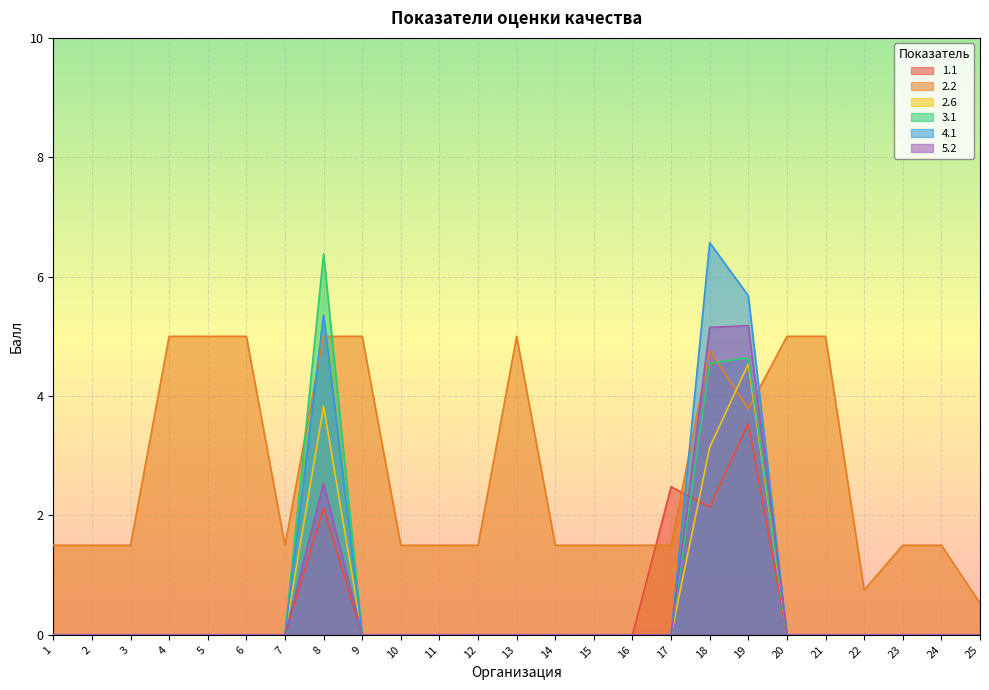

Reading left to right, list all the values displayed in this chart.

1.1: 1=0.0	2=0.0	3=0.0	4=0.0	5=0.0	6=0.0	7=0.0	8=2.1	9=0.0	10=0.0	11=0.0	12=0.0	13=0.0	14=0.0	15=0.0	16=0.0	17=2.5	18=2.1	19=3.5	20=0.0	21=0.0	22=0.0	23=0.0	24=0.0	25=0.0
2.2: 1=1.5	2=1.5	3=1.5	4=5.0	5=5.0	6=5.0	7=1.5	8=5.0	9=5.0	10=1.5	11=1.5	12=1.5	13=5.0	14=1.5	15=1.5	16=1.5	17=1.5	18=4.8	19=3.8	20=5.0	21=5.0	22=0.8	23=1.5	24=1.5	25=0.5
2.6: 1=0.0	2=0.0	3=0.0	4=0.0	5=0.0	6=0.0	7=0.0	8=3.8	9=0.0	10=0.0	11=0.0	12=0.0	13=0.0	14=0.0	15=0.0	16=0.0	17=0.0	18=3.1	19=4.5	20=0.0	21=0.0	22=0.0	23=0.0	24=0.0	25=0.0
3.1: 1=0.0	2=0.0	3=0.0	4=0.0	5=0.0	6=0.0	7=0.0	8=6.4	9=0.0	10=0.0	11=0.0	12=0.0	13=0.0	14=0.0	15=0.0	16=0.0	17=0.0	18=4.5	19=4.6	20=0.0	21=0.0	22=0.0	23=0.0	24=0.0	25=0.0
4.1: 1=0.0	2=0.0	3=0.0	4=0.0	5=0.0	6=0.0	7=0.0	8=5.4	9=0.0	10=0.0	11=0.0	12=0.0	13=0.0	14=0.0	15=0.0	16=0.0	17=0.0	18=6.6	19=5.7	20=0.0	21=0.0	22=0.0	23=0.0	24=0.0	25=0.0
5.2: 1=0.0	2=0.0	3=0.0	4=0.0	5=0.0	6=0.0	7=0.0	8=2.5	9=0.0	10=0.0	11=0.0	12=0.0	13=0.0	14=0.0	15=0.0	16=0.0	17=0.0	18=5.2	19=5.2	20=0.0	21=0.0	22=0.0	23=0.0	24=0.0	25=0.0